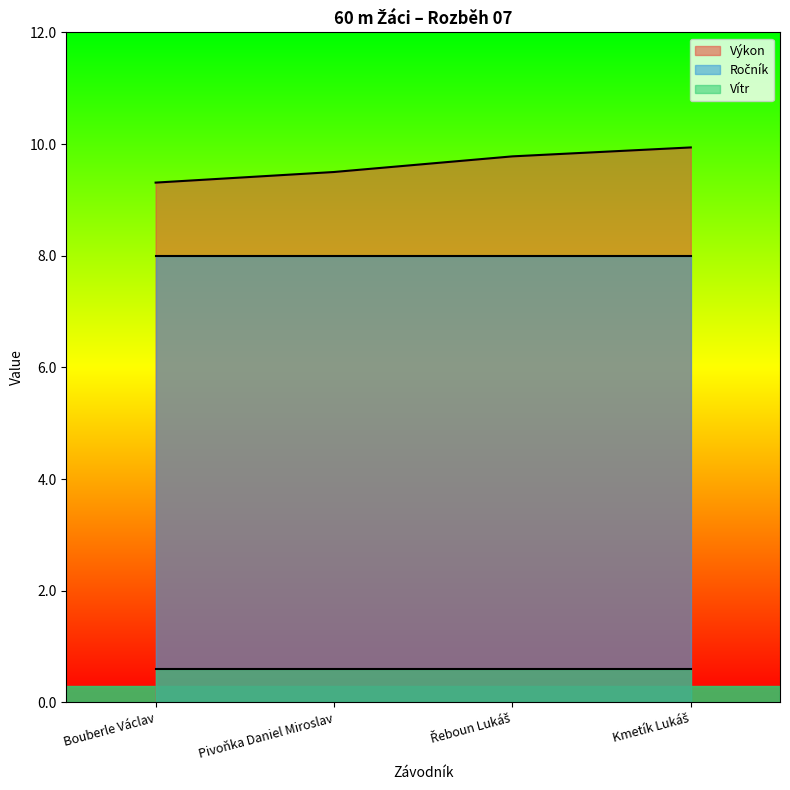

Rank the series by their average value, from lowest to highest.

Vítr, Ročník, Výkon